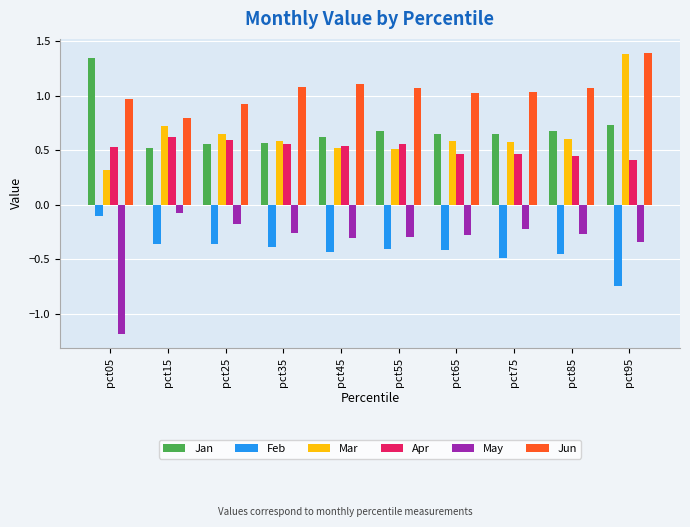

At which label does Mar reach its peak?

pct95